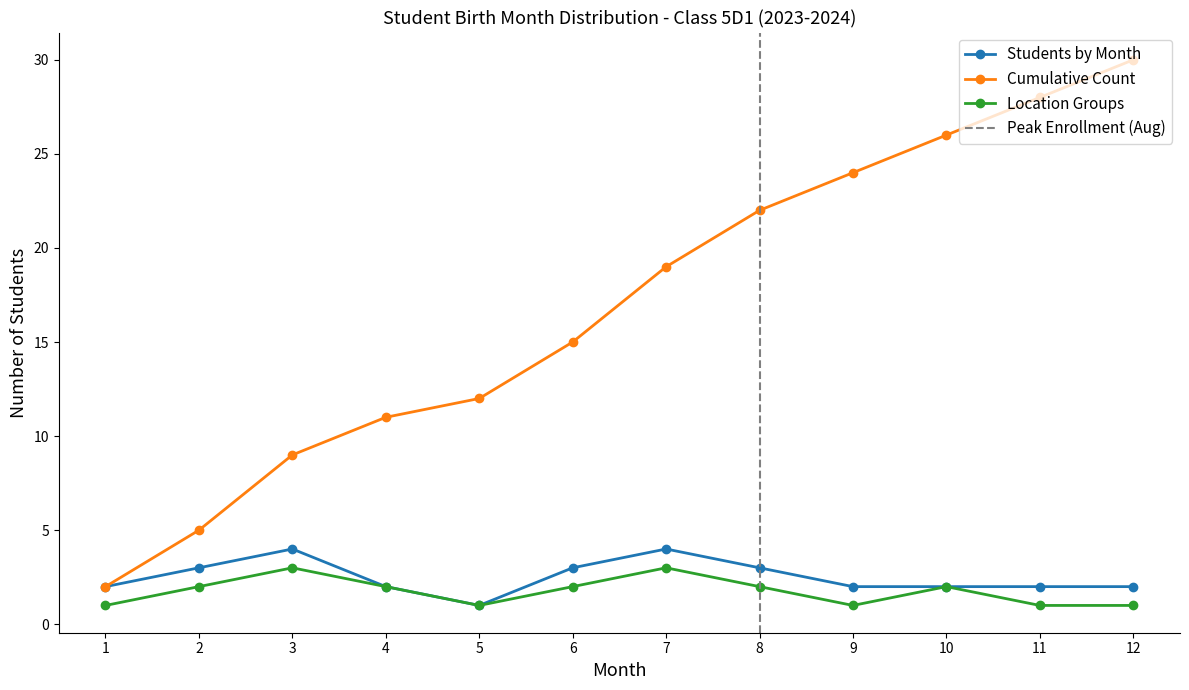

Reading left to right, transcribe all the data shown in this chart.

Students by Month: 2	3	4	2	1	3	4	3	2	2	2	2
Cumulative Count: 2	5	9	11	12	15	19	22	24	26	28	30
Location Groups: 1	2	3	2	1	2	3	2	1	2	1	1